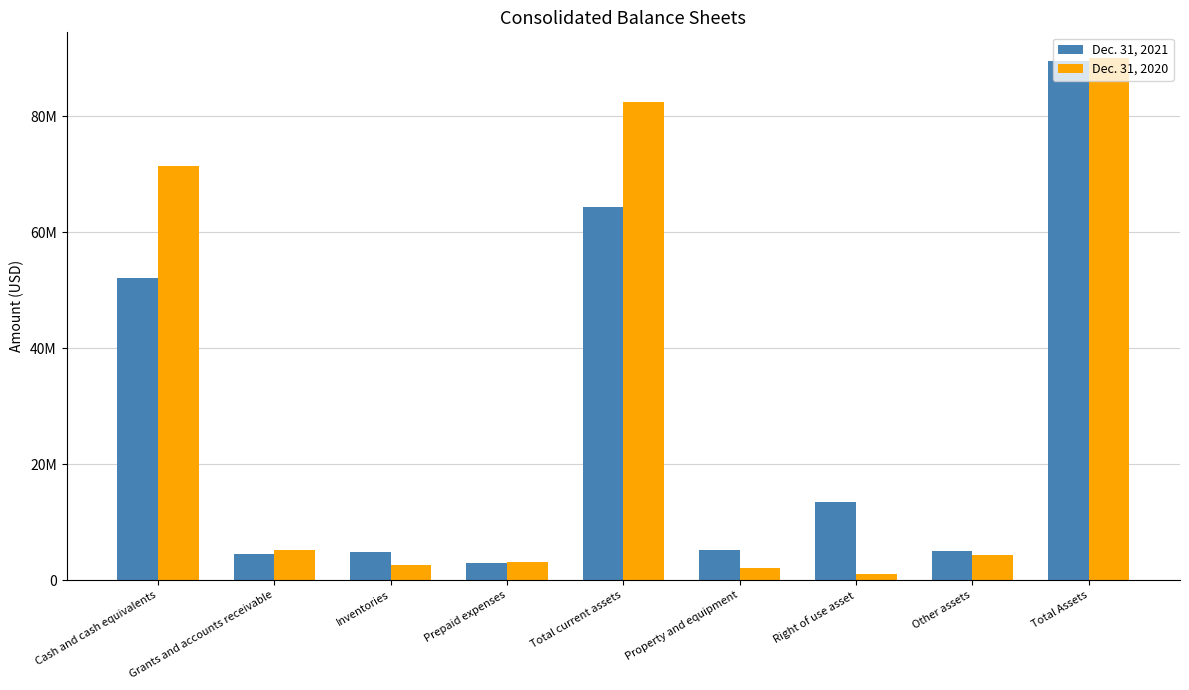

Where is Dec. 31, 2021 nearest to the value 46195468?

Cash and cash equivalents